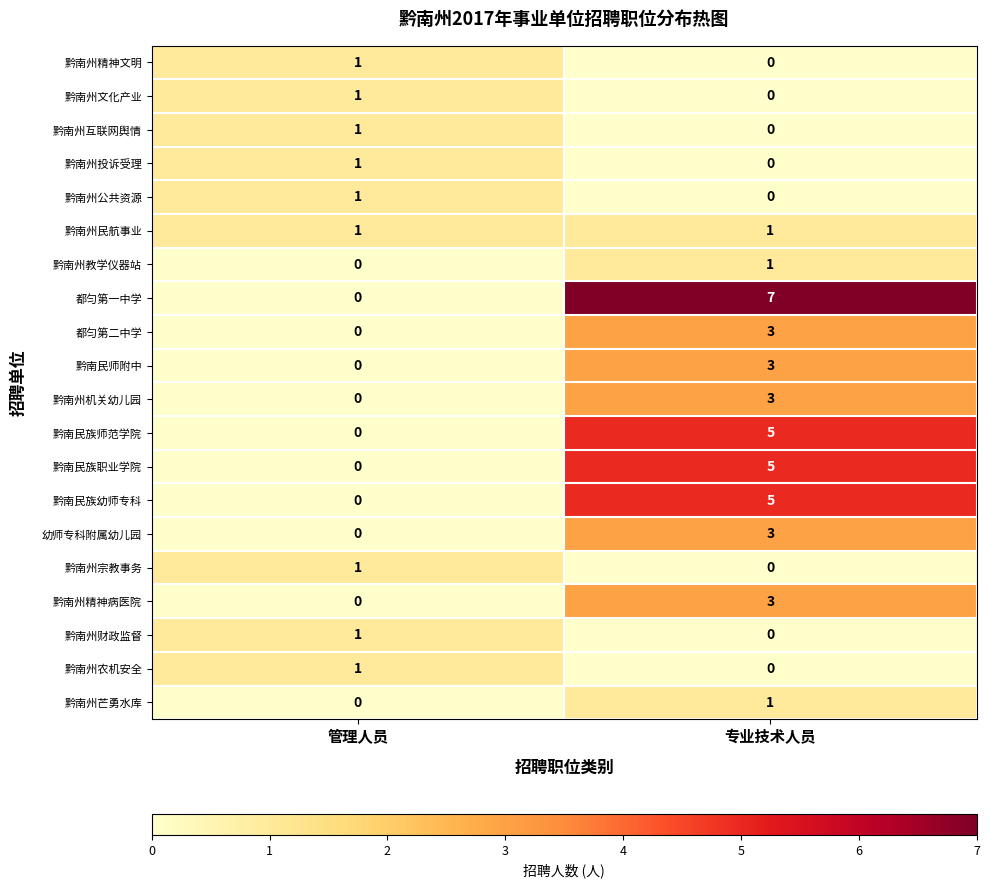

What is the total value across all series at 专业技术人员?

40